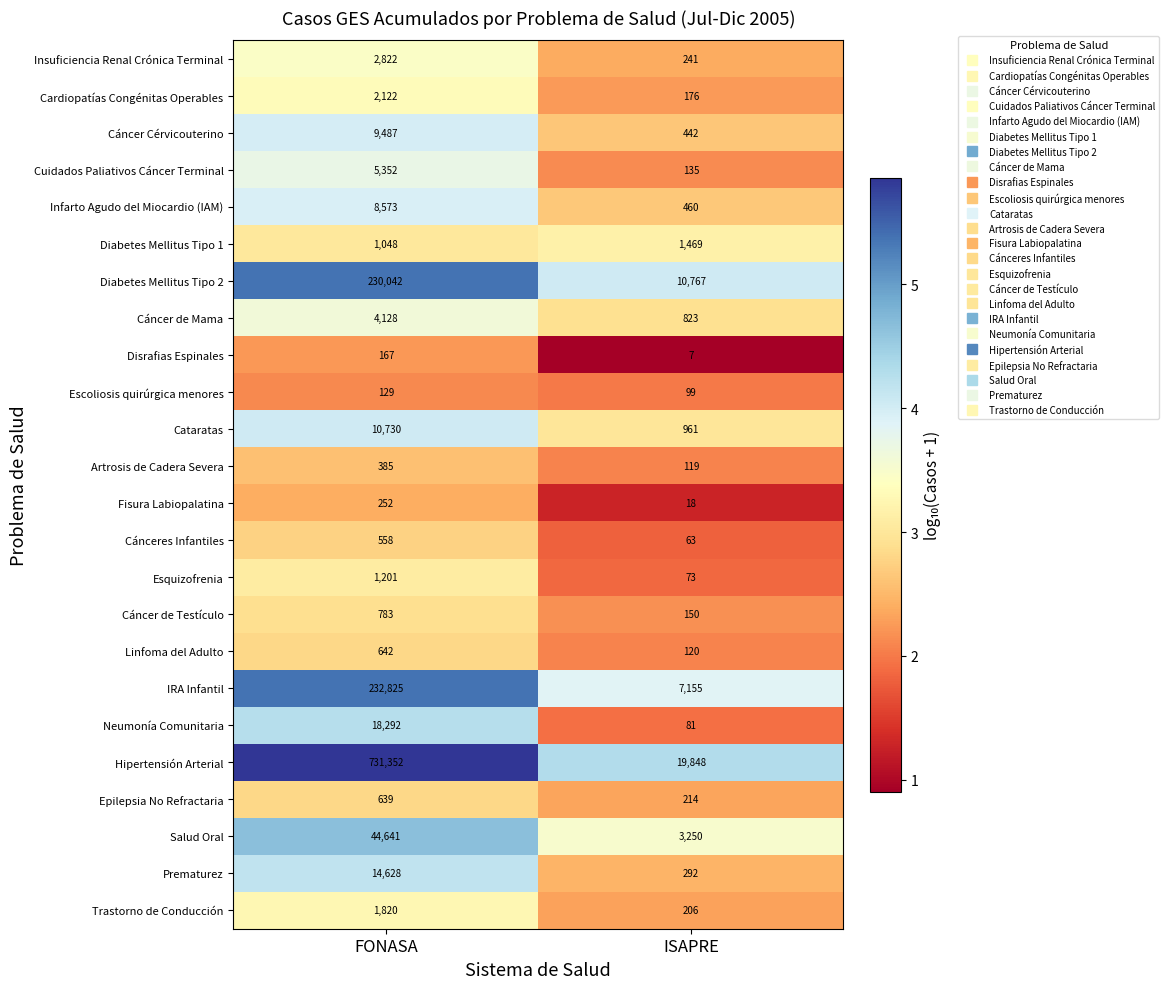

What is the difference between the Fisura Labiopalatina values at ISAPRE and FONASA?

234